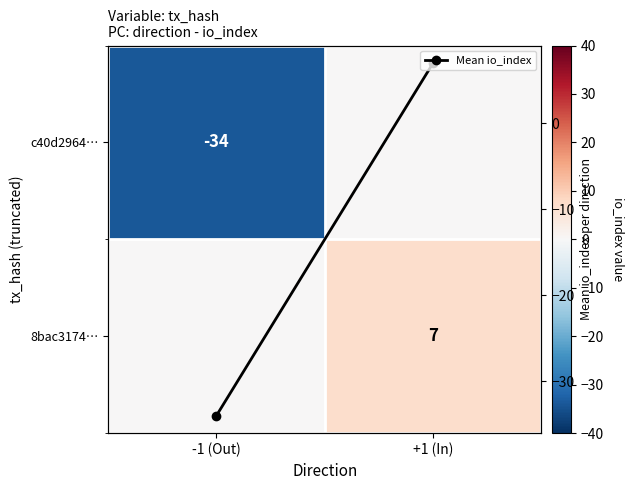

Rank the series by their average value, from lowest to highest.

c40d2964…, Mean io_index, 8bac3174…